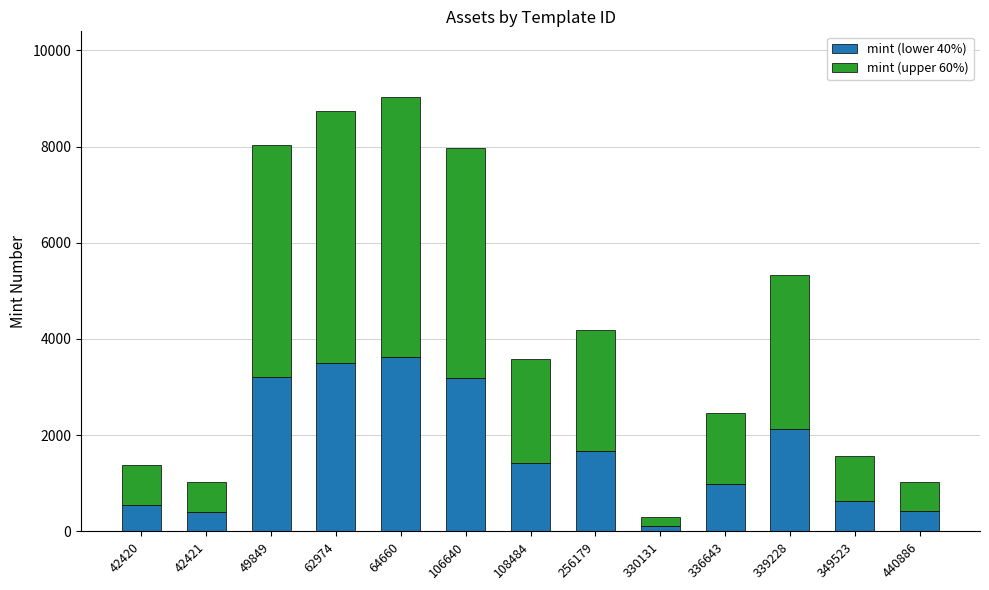

What are all the series names shown in the legend?

mint (lower 40%), mint (upper 60%)